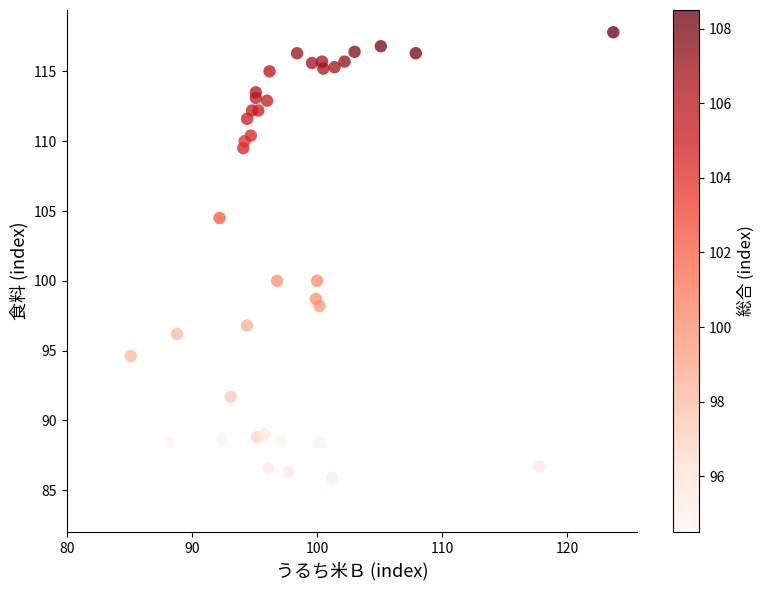

What is the range of Y values (max minus min)?

31.9